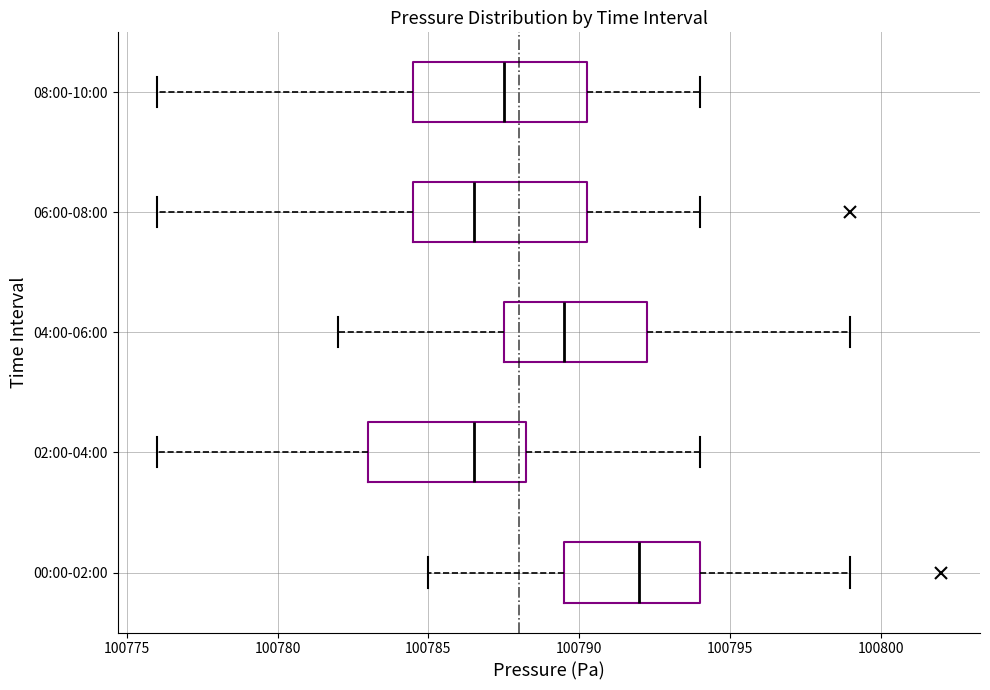

Reading bottom to top, transcribe this box plot: for each box, give where its median line is, the range the box spans, and where its two whiskers end, as read against the x-axis. The values are not printed on the chart, so give them approximately, as read against the axis.

00:00-02:00: median 100792.0, box 100789.5 to 100794.0, whiskers 100785.0 to 100799.0
02:00-04:00: median 100786.5, box 100783.0 to 100788.5, whiskers 100776.0 to 100794.0
04:00-06:00: median 100789.5, box 100787.5 to 100792.5, whiskers 100782.0 to 100799.0
06:00-08:00: median 100786.5, box 100784.5 to 100790.5, whiskers 100776.0 to 100794.0
08:00-10:00: median 100787.5, box 100784.5 to 100790.5, whiskers 100776.0 to 100794.0